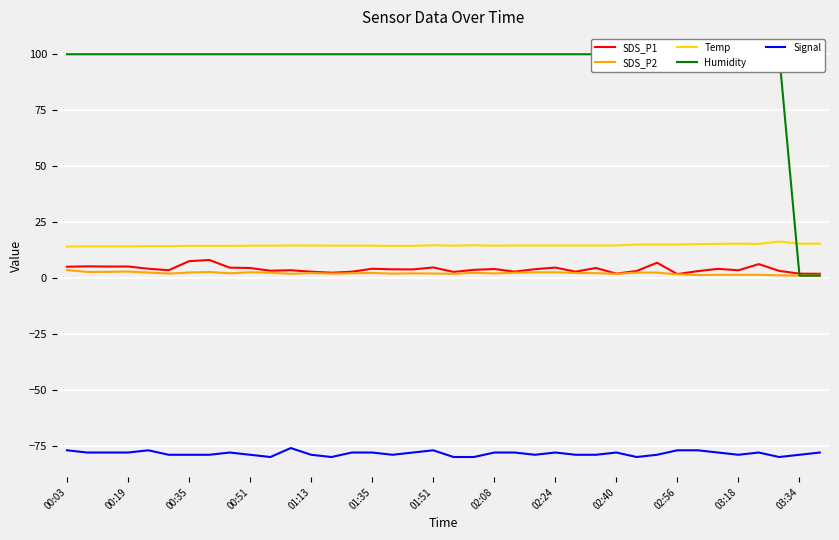

What are all the series names shown in the legend?

SDS_P1, SDS_P2, Temp, Humidity, Signal